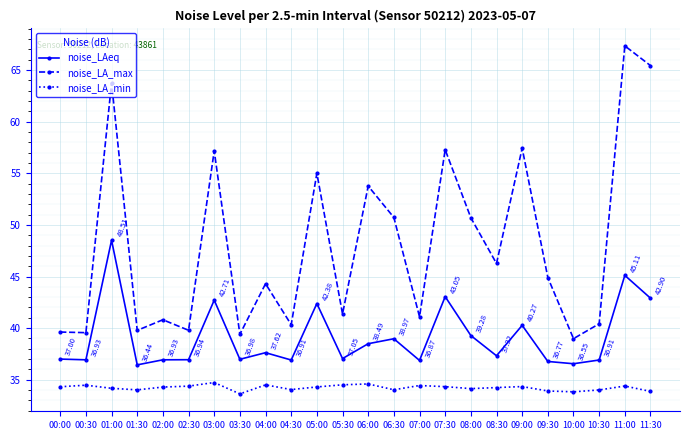

Rank the series by their average value, from highest to lowest.

noise_LA_max, noise_LAeq, noise_LA_min